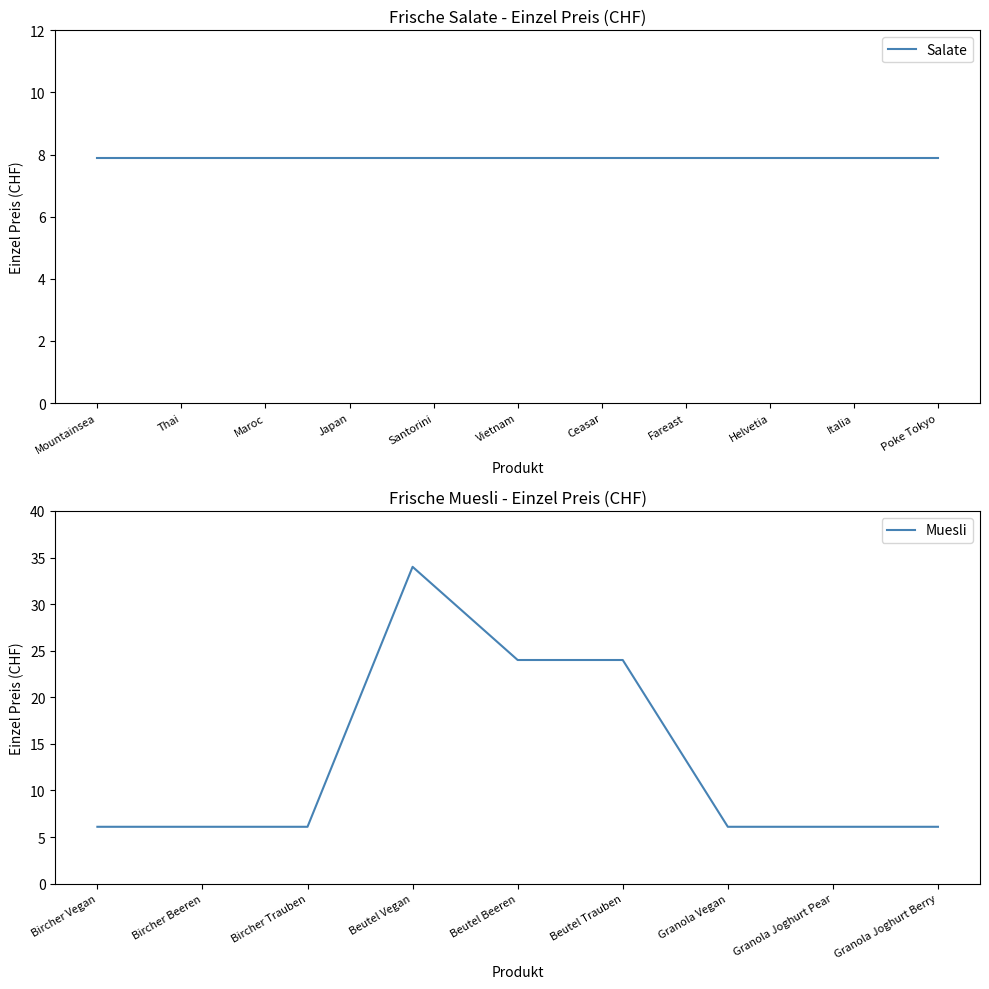

What is the lowest value of the Muesli series?

6.1